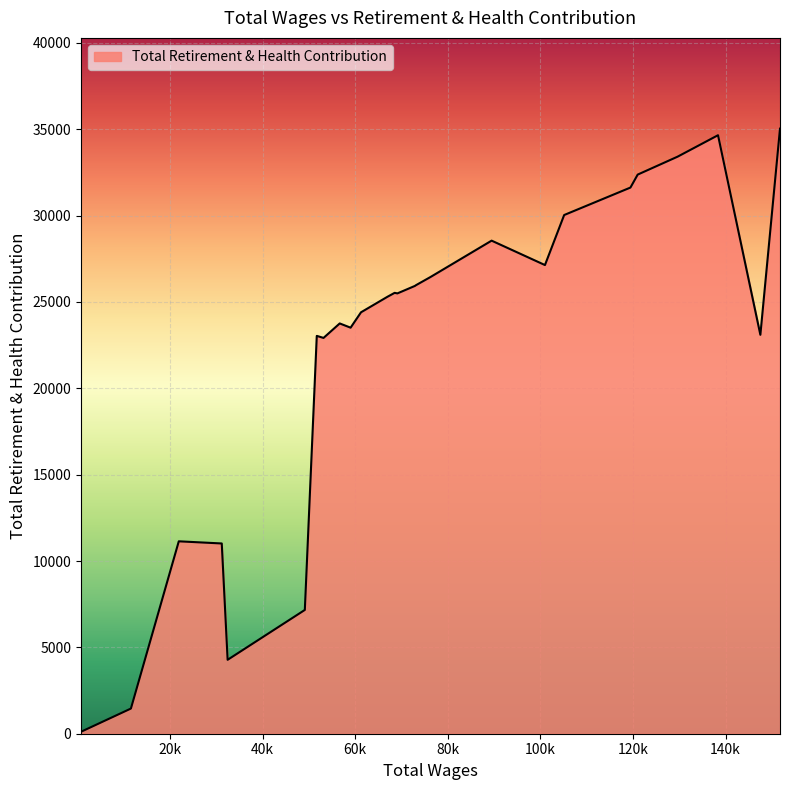

What is the greatest value displayed?

35035